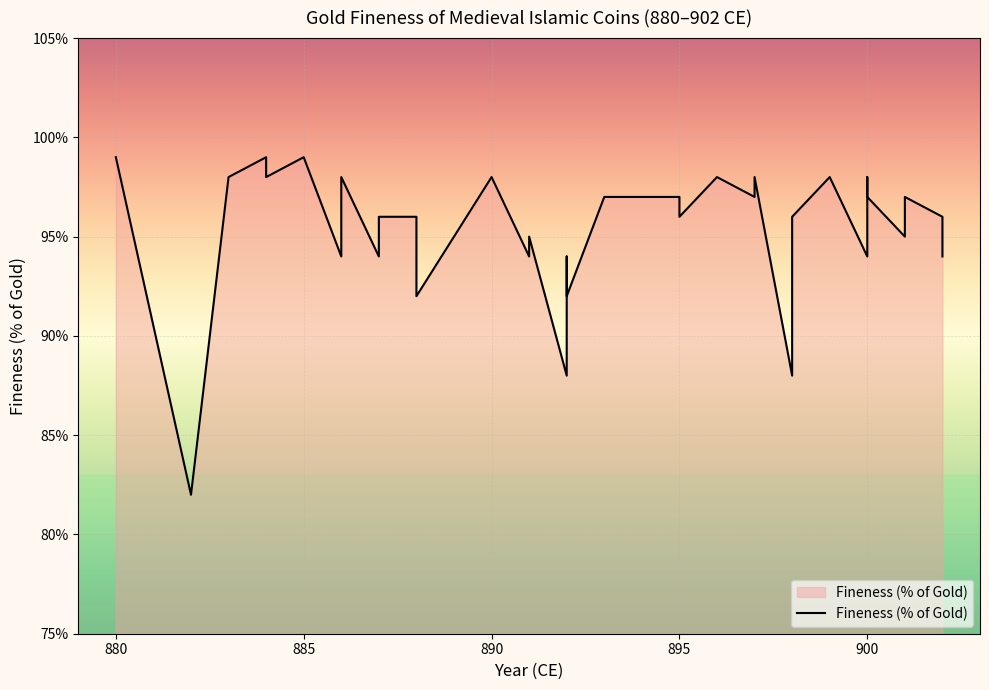

How many points are lower than both their immediate neighbors (excluding endpoints)?

13